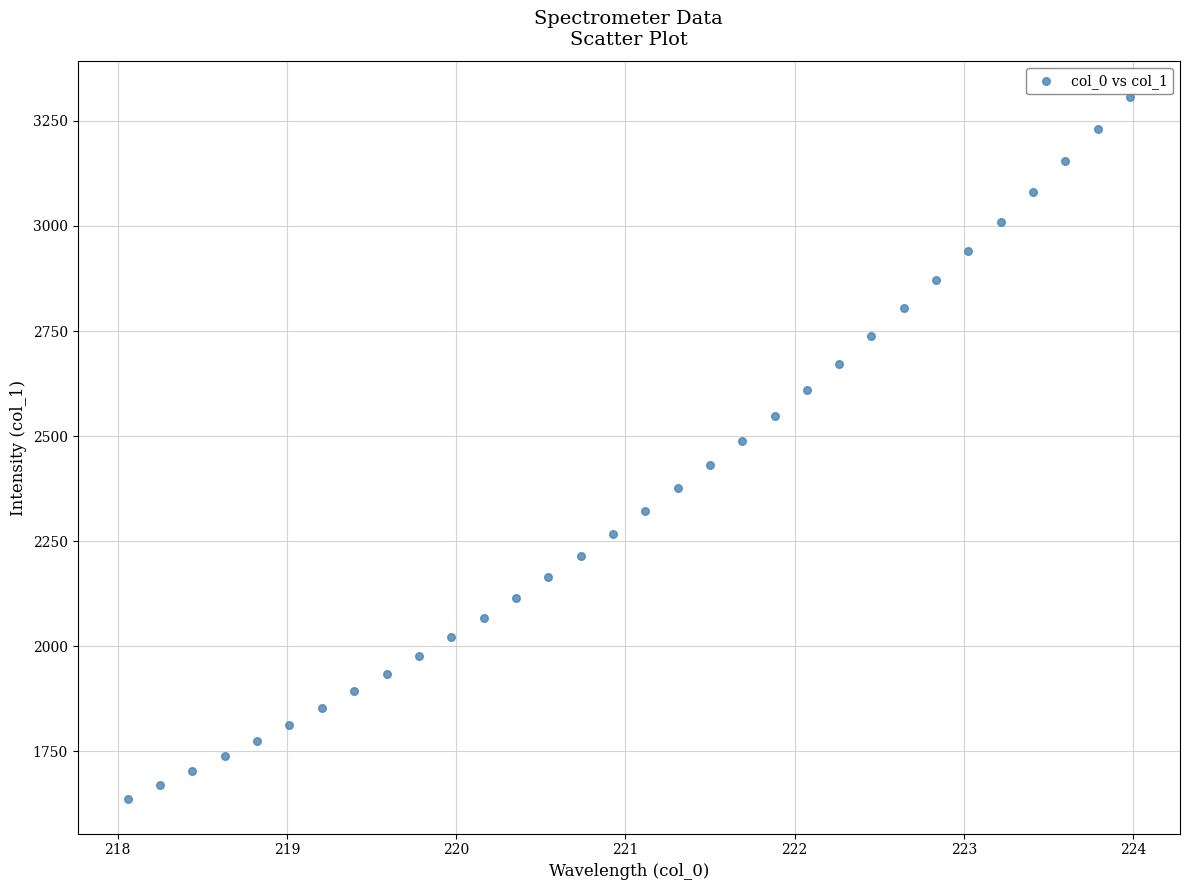

What is the range of X values (max minus min)?

5.9